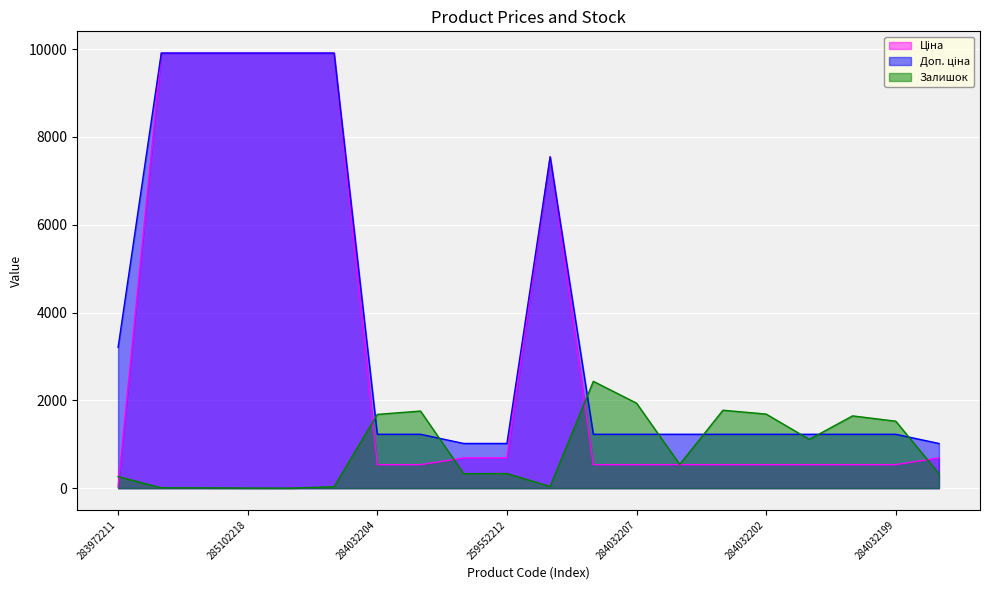

At which category is the sum across all series the highest?

285101913